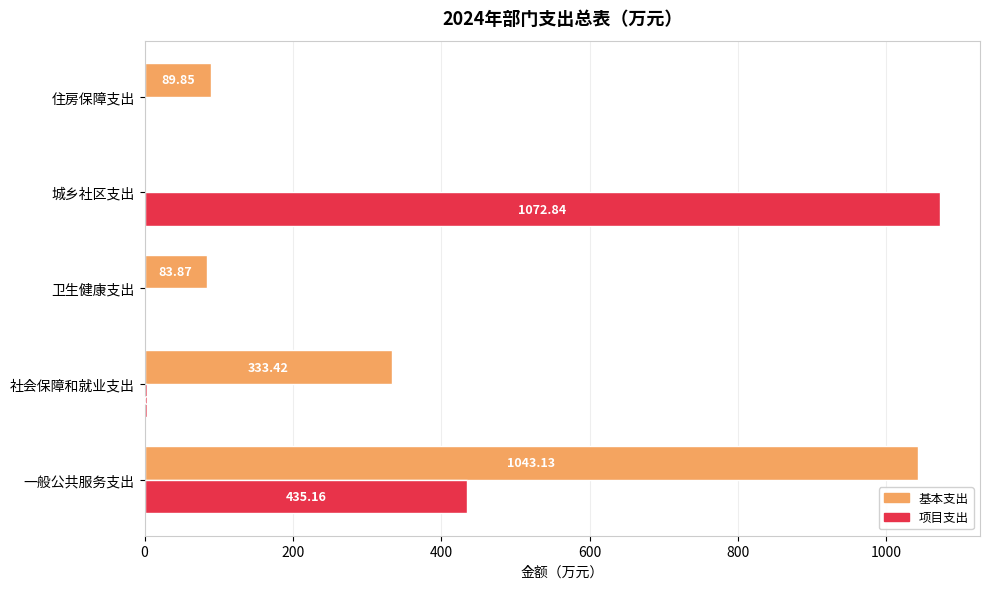

Between 城乡社区支出 and 住房保障支出, which series saw the biggest shift?

项目支出